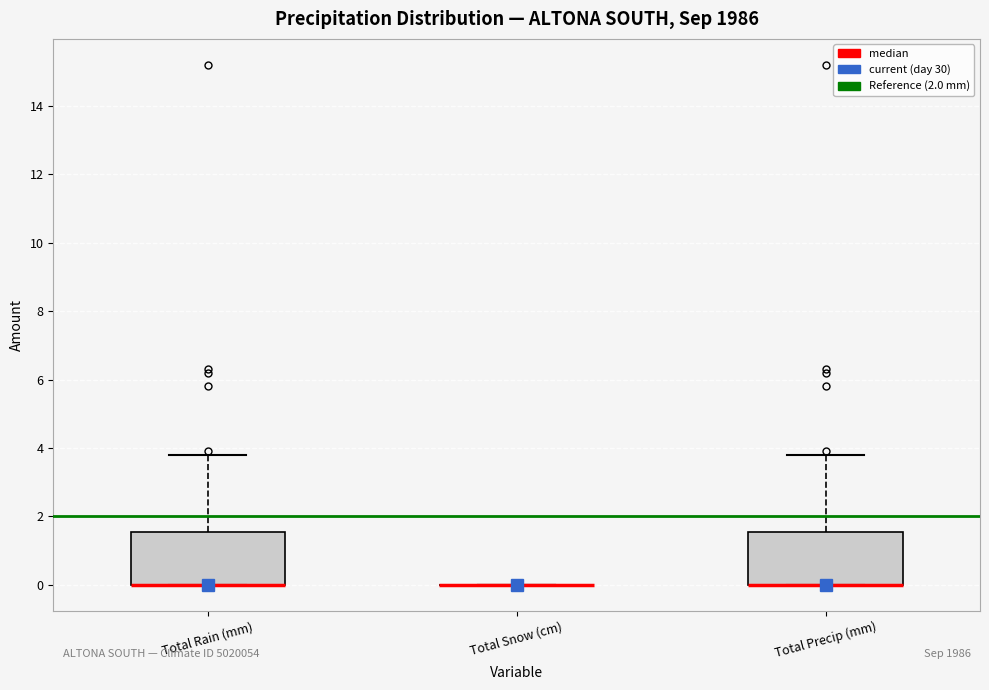

Reading left to right, read every box against the y-axis: the position of its median line, the range the box covers, and the ends of its whiskers. The values are not printed on the chart, so give them approximately, as read against the axis.

Total Rain (mm): median 0.0 (drawn on the box's lower edge), box 0.0 to 1.6, whiskers 0.0 to 3.8
Total Snow (cm): box collapsed to a line at 0.0, whiskers 0.0 to 0.0
Total Precip (mm): median 0.0 (drawn on the box's lower edge), box 0.0 to 1.6, whiskers 0.0 to 3.8